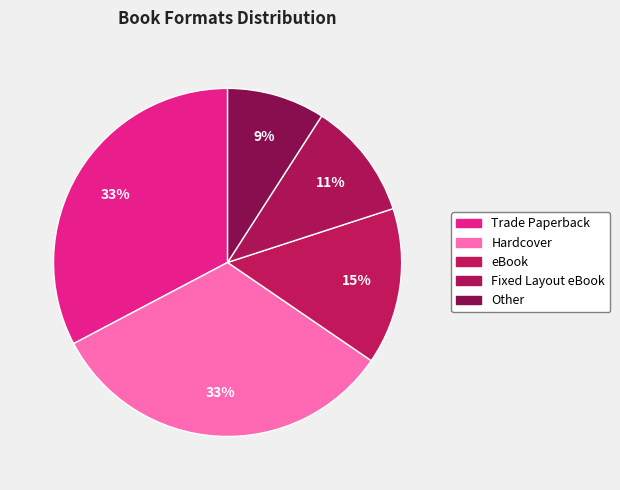

Count the number of slices in the pie.

5